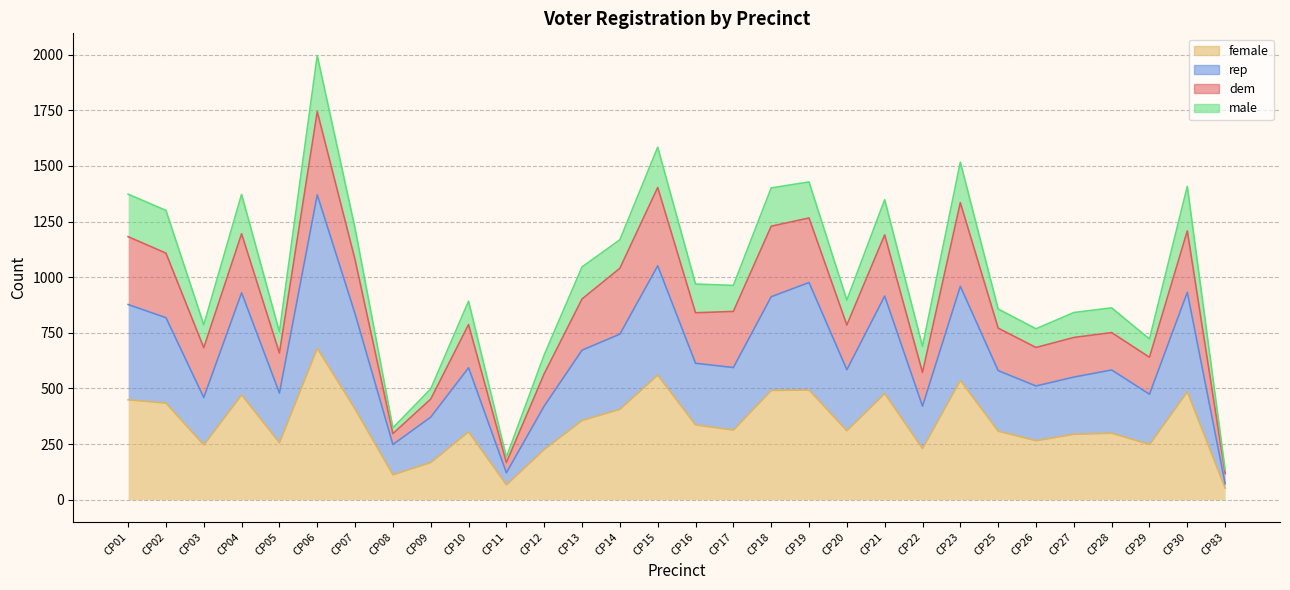

How many data points in female are above 313?

14